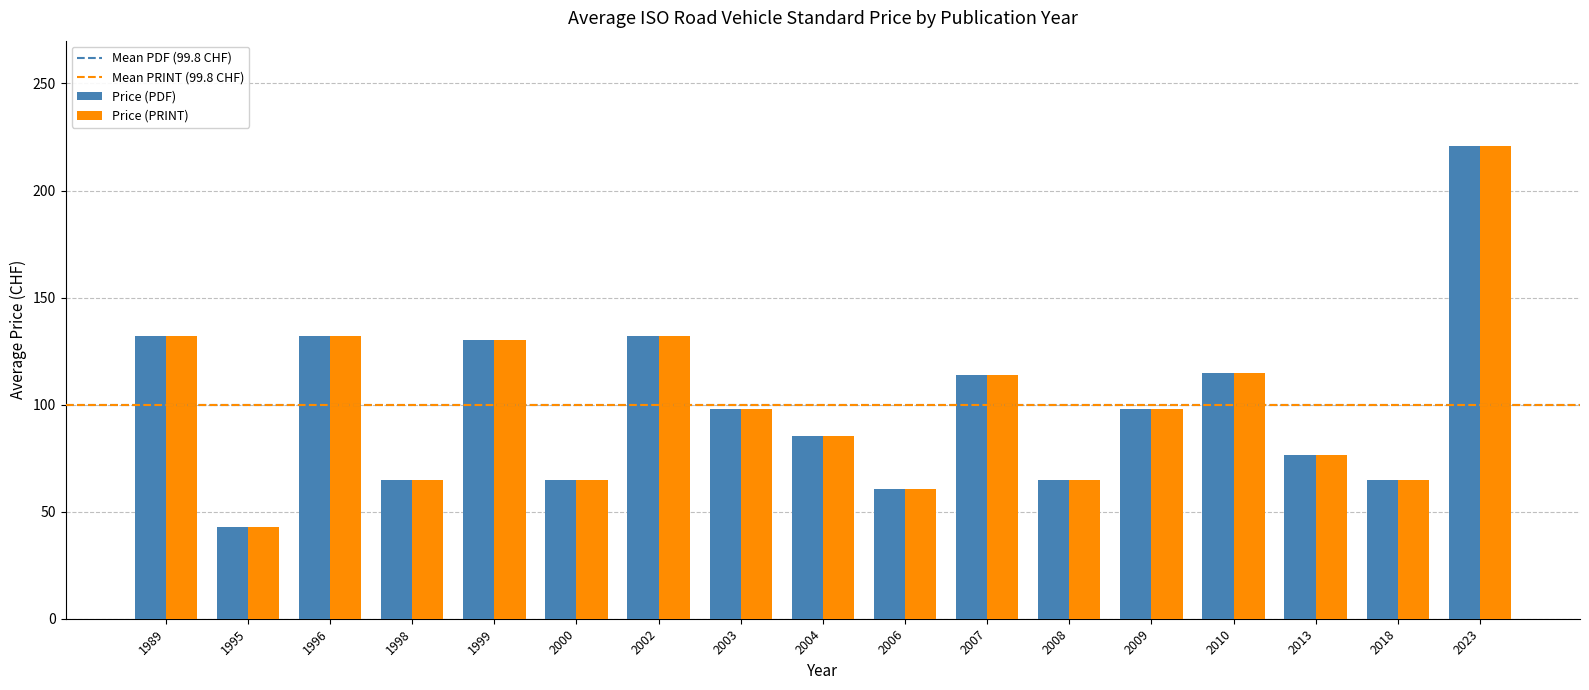

What is the average value of the Price (PDF) series?

99.8